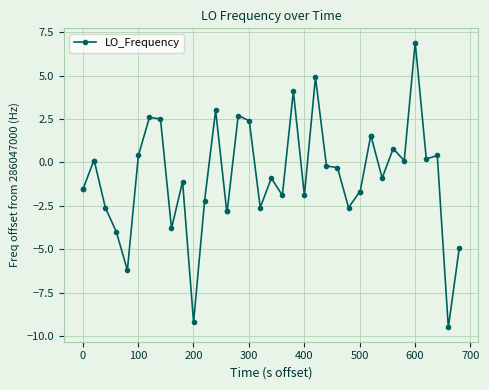

What is the value of the 17th point from the left?

-2.8